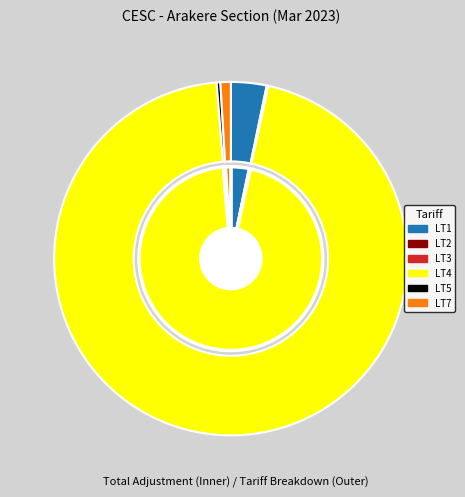

Is there a majority slice in this chart?

Yes